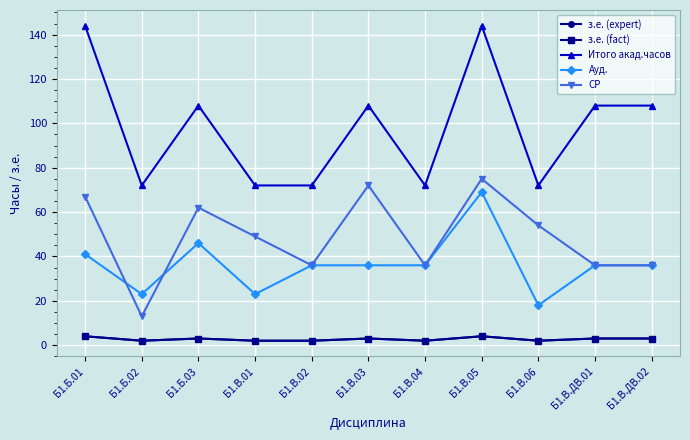

List the labels in order of Ауд. value, largest first.

Б1.В.05, Б1.Б.03, Б1.Б.01, Б1.В.02, Б1.В.03, Б1.В.04, Б1.В.ДВ.01, Б1.В.ДВ.02, Б1.Б.02, Б1.В.01, Б1.В.06